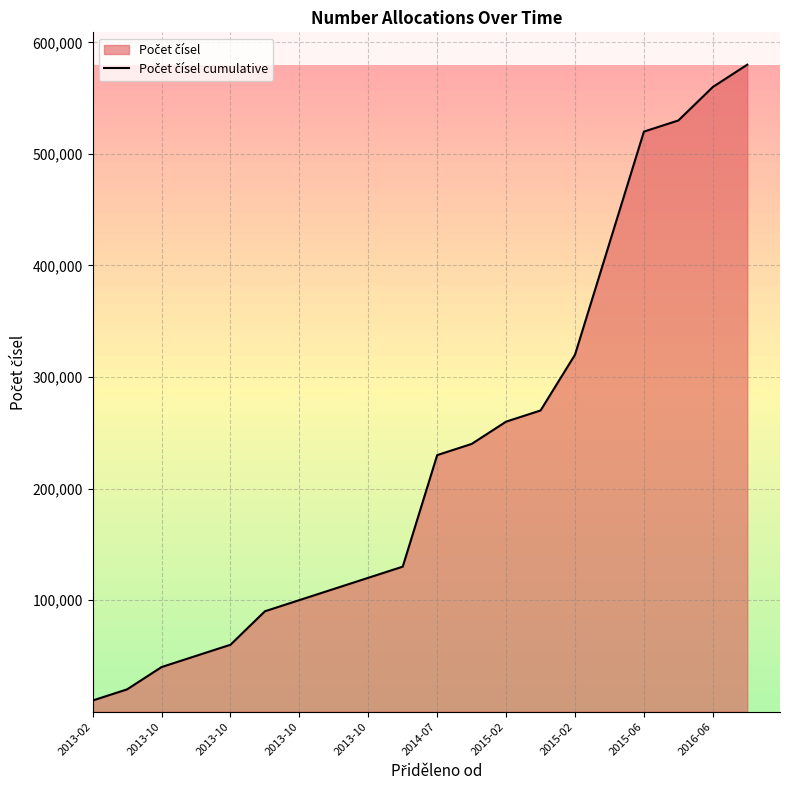

What is the difference between the values at 2015-02 and 2014-07?

30000